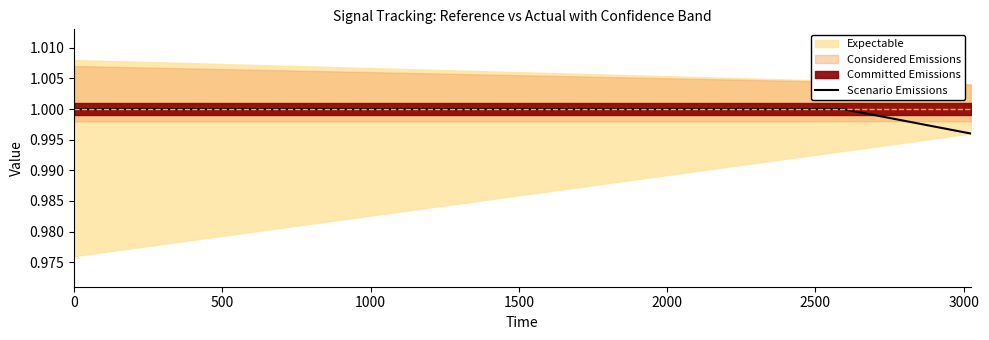

How many data points are less than 1?

2